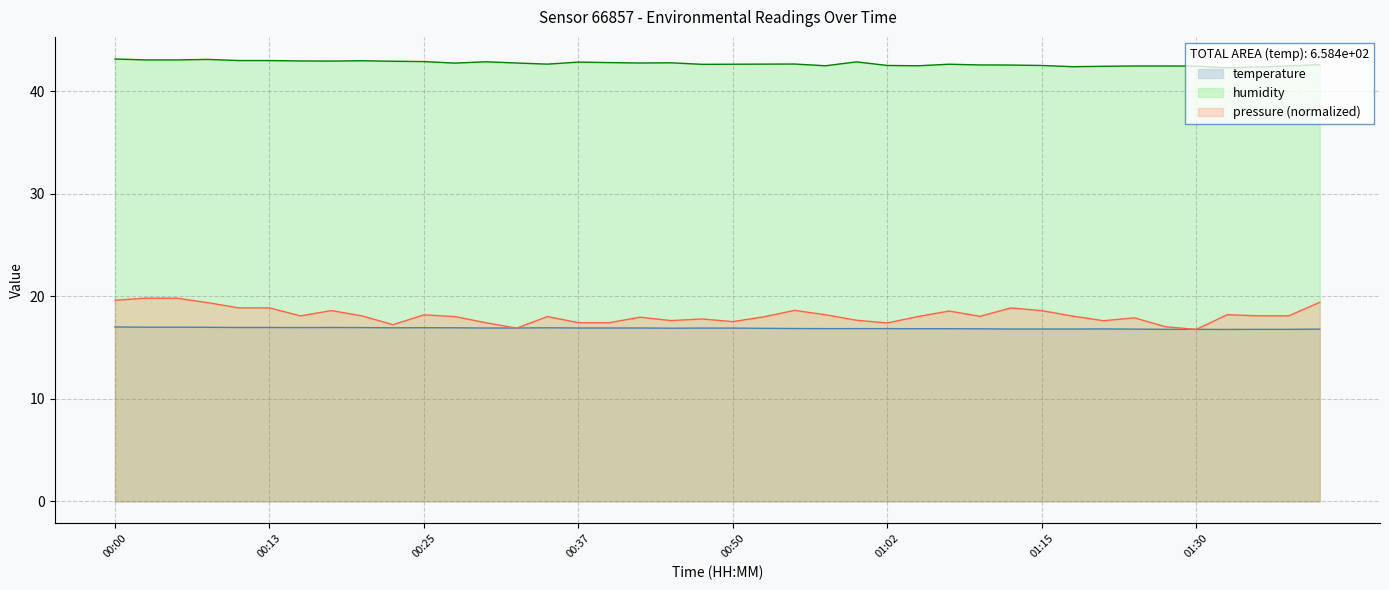

Between 01:25 and 01:12, which is larger?

01:12